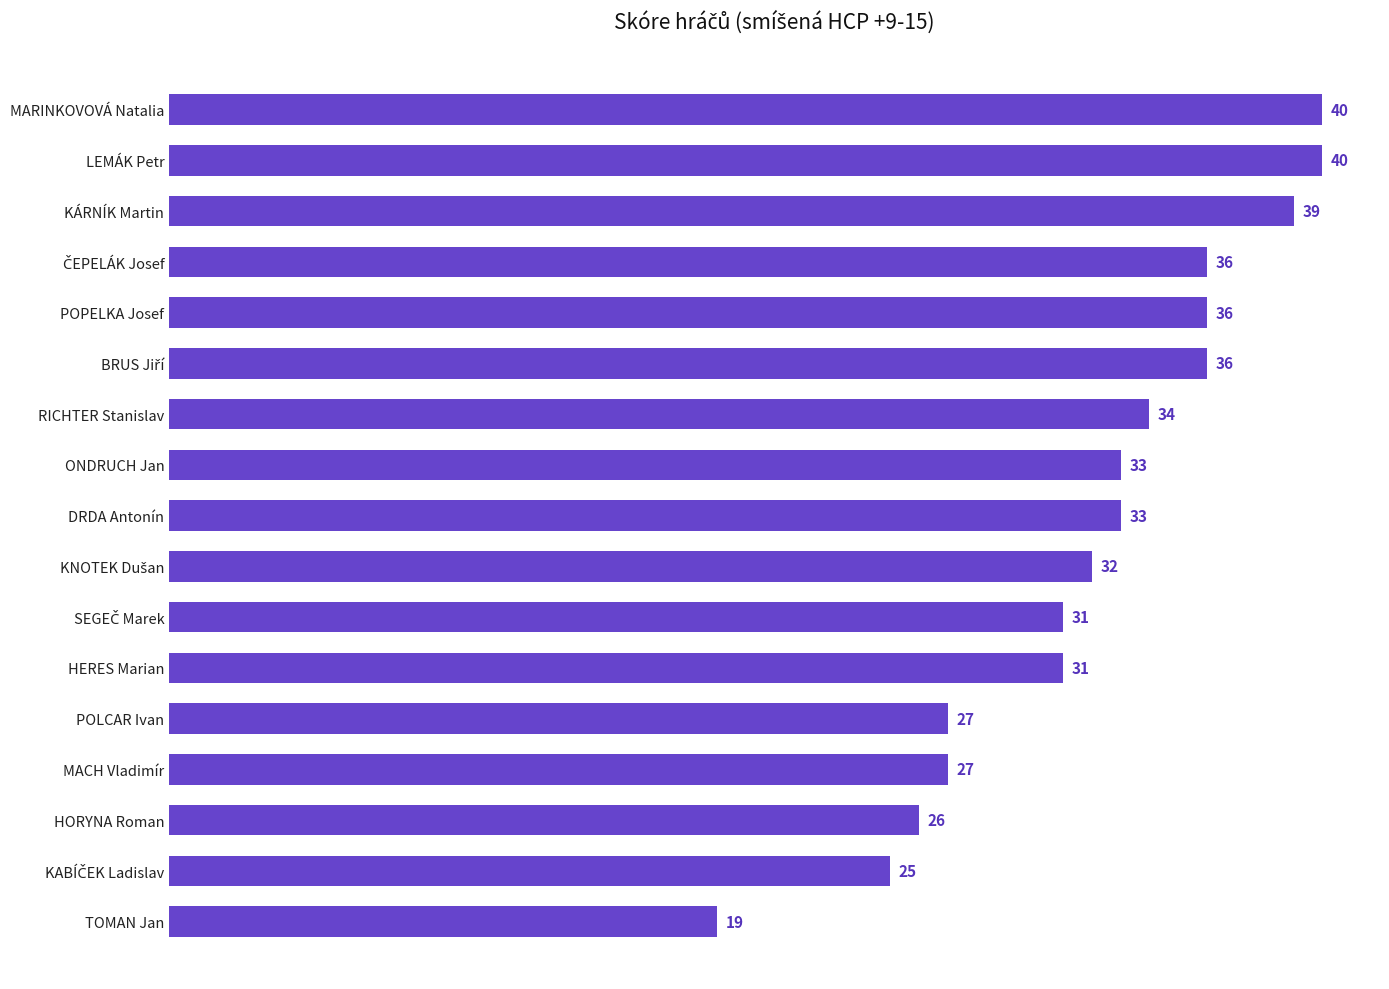

What is the difference between the maximum and minimum values?

21